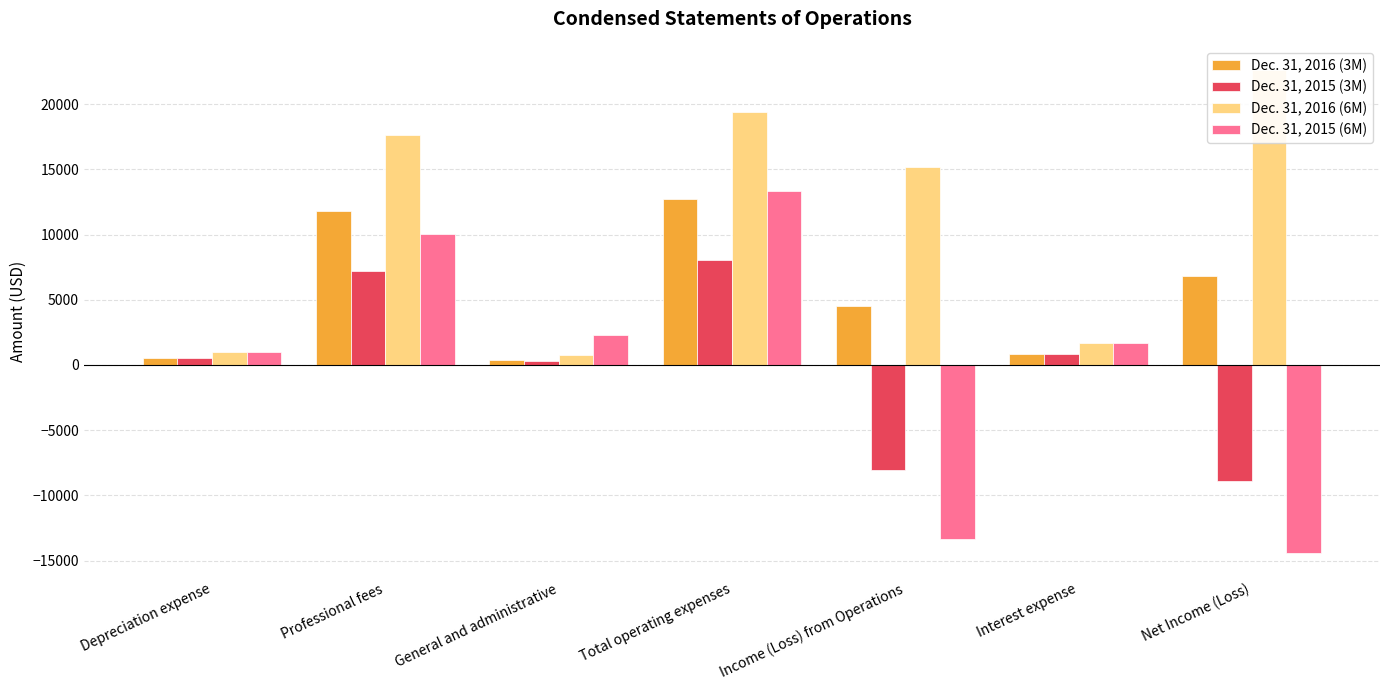

What is the value of the Dec. 31, 2015 (6M) bar at the 3rd from the left?

2297